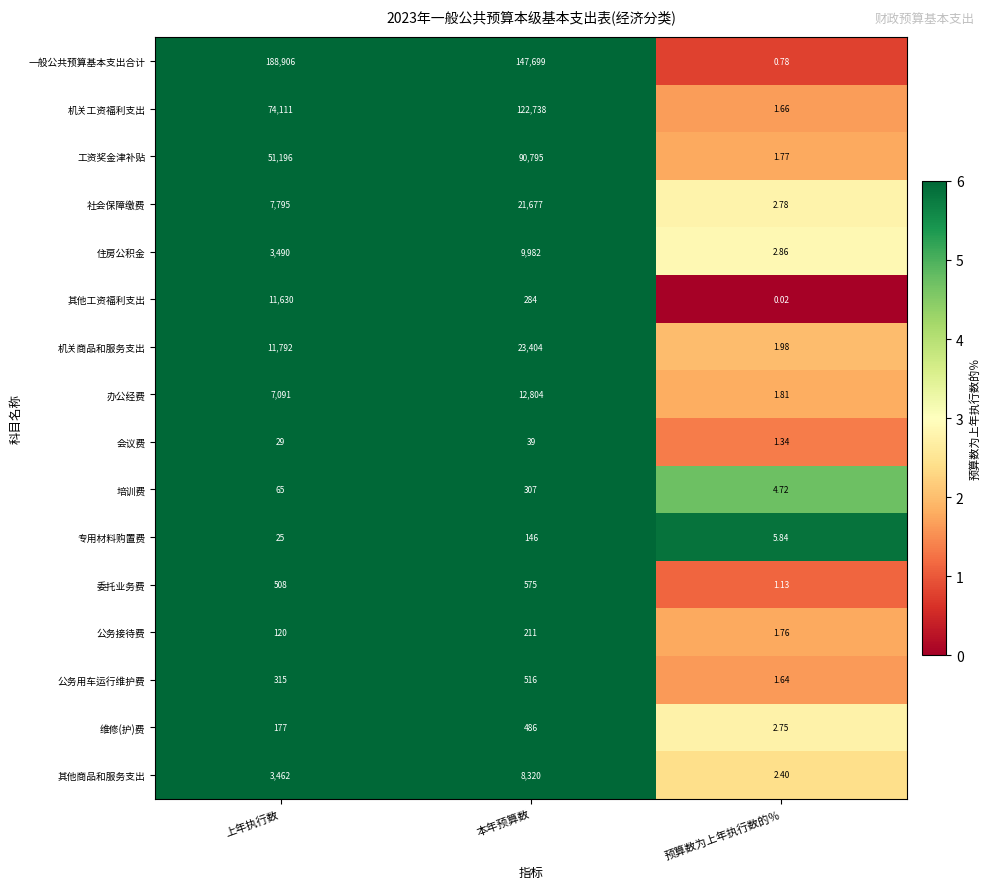

Which category has the lowest value in the 会议费 series?

预算数为上年执行数的％